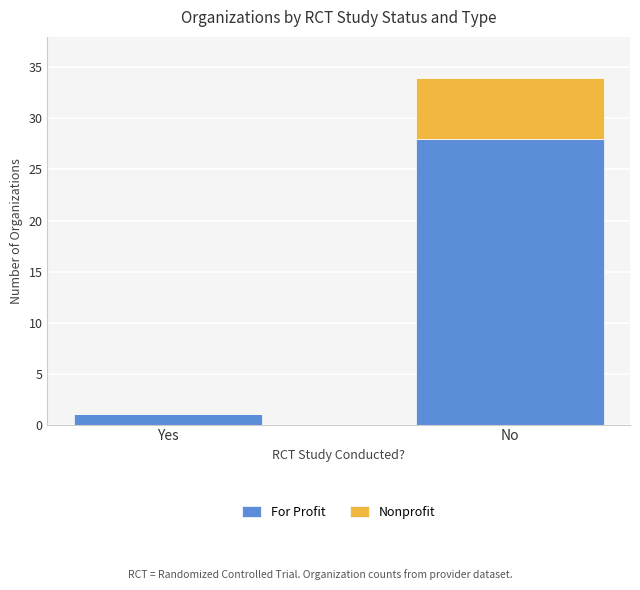

What are all the series names shown in the legend?

For Profit, Nonprofit